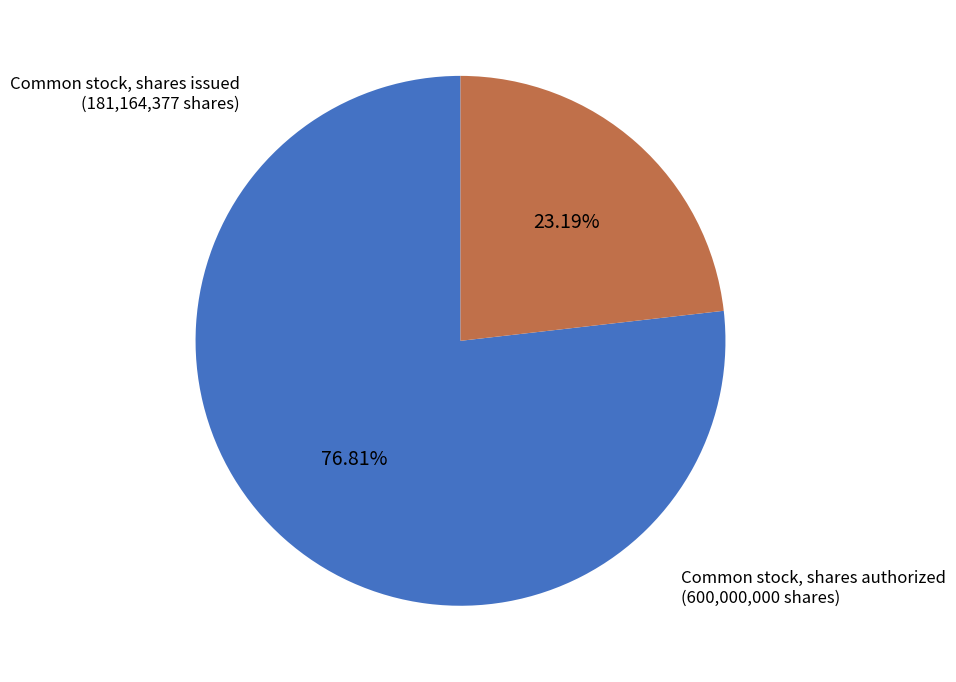

Is there a majority slice in this chart?

Yes